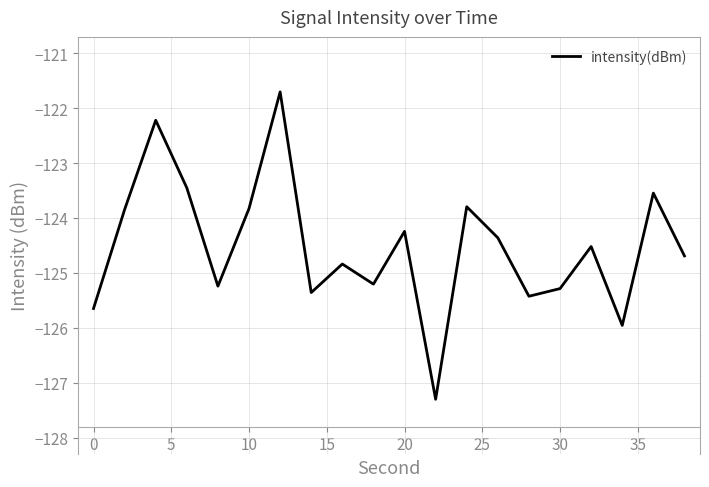

What is the greatest value displayed?

-121.7